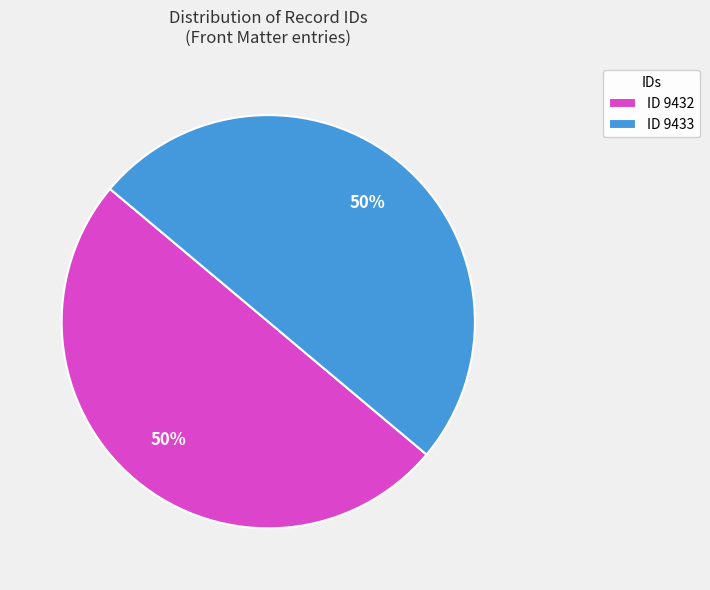

To the nearest percent, what percentage of the pie is ID 9432?

50%